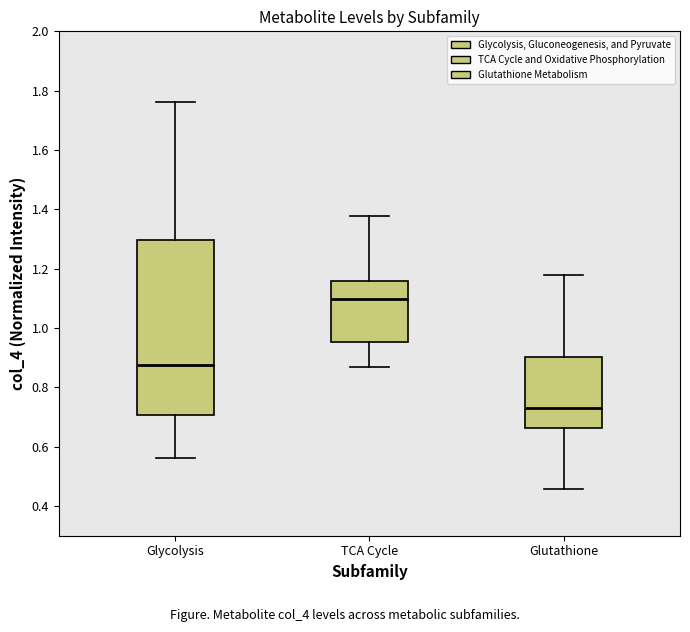

Comparing the boxes themselves (not the whiskers), which one is the tallest?

Glycolysis